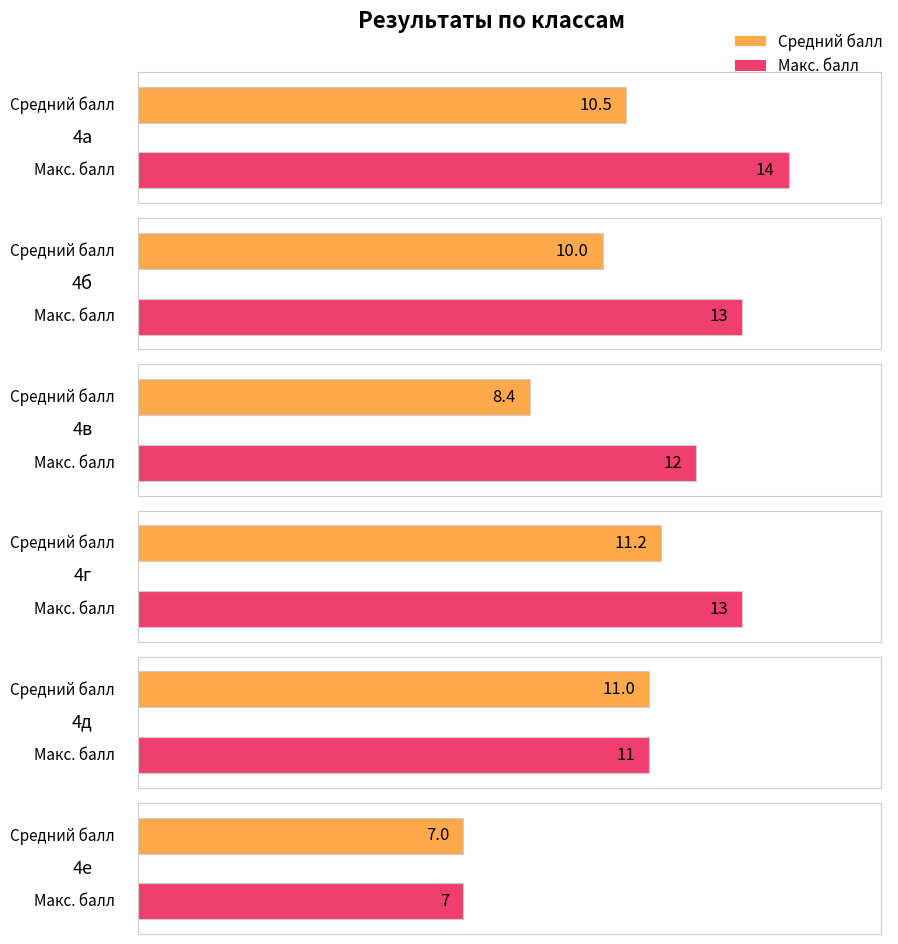

At which label does Макс. балл reach its peak?

4а